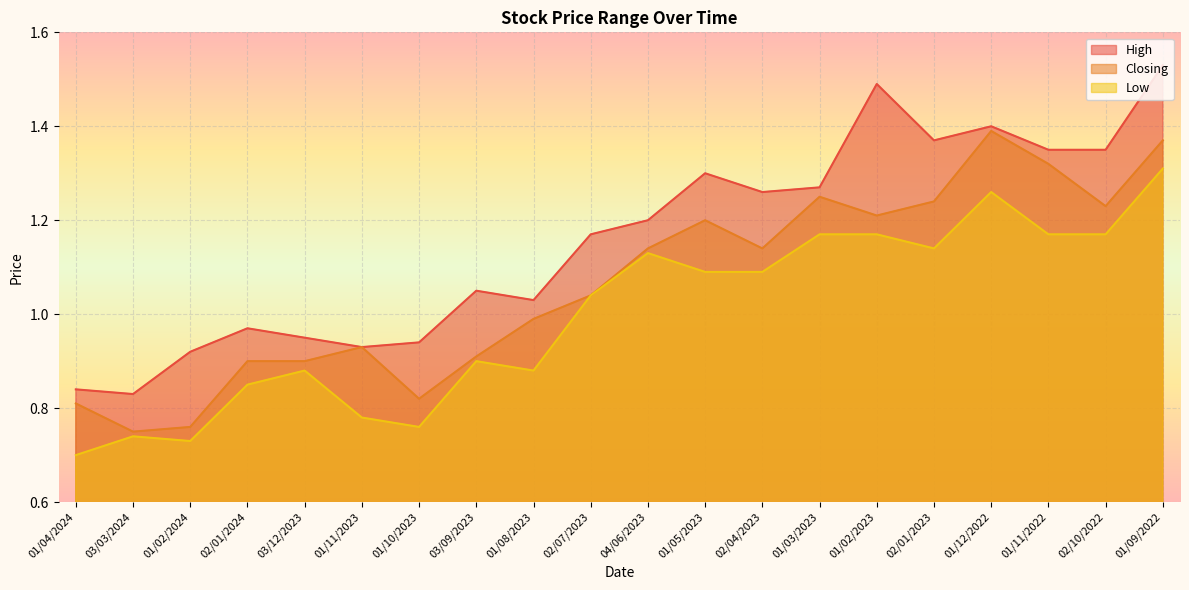

How many lines are shown in the chart?

3